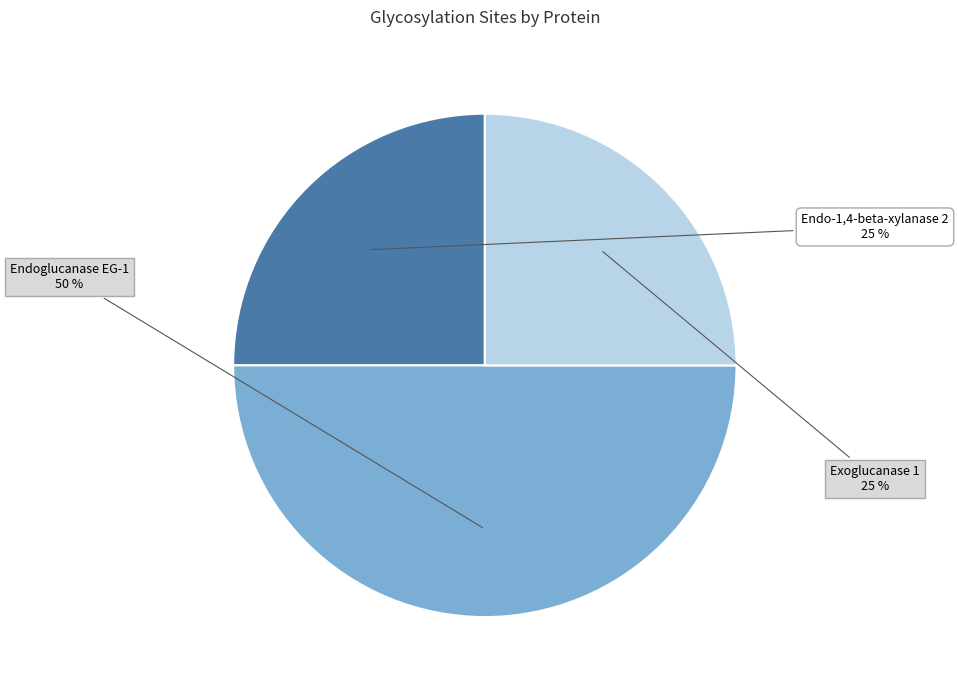

Is the sum of Exoglucanase 1 and Endoglucanase EG-1 greater than half?

Yes